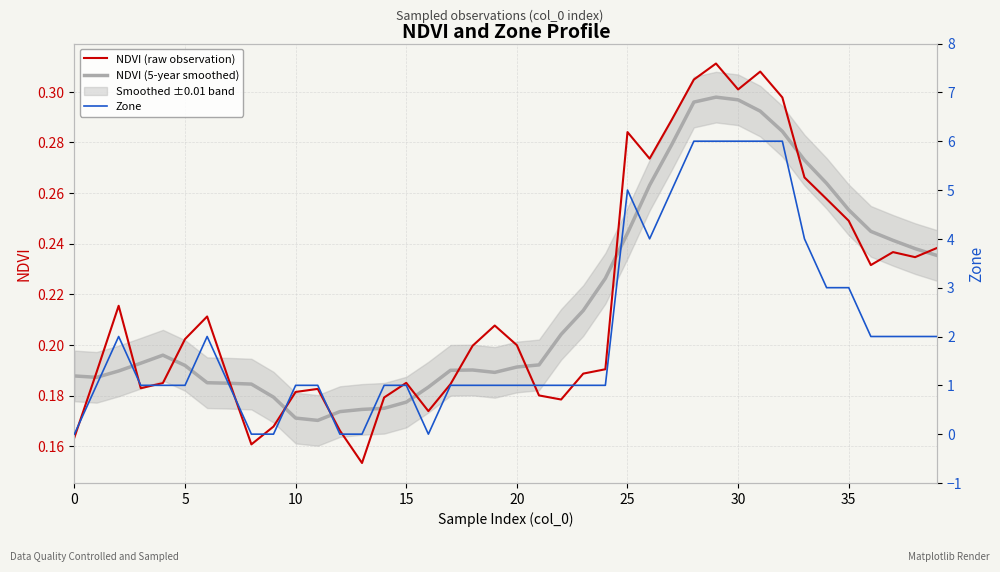

The NDVI (raw observation) series shows 0.3 at 5. True or false?

False